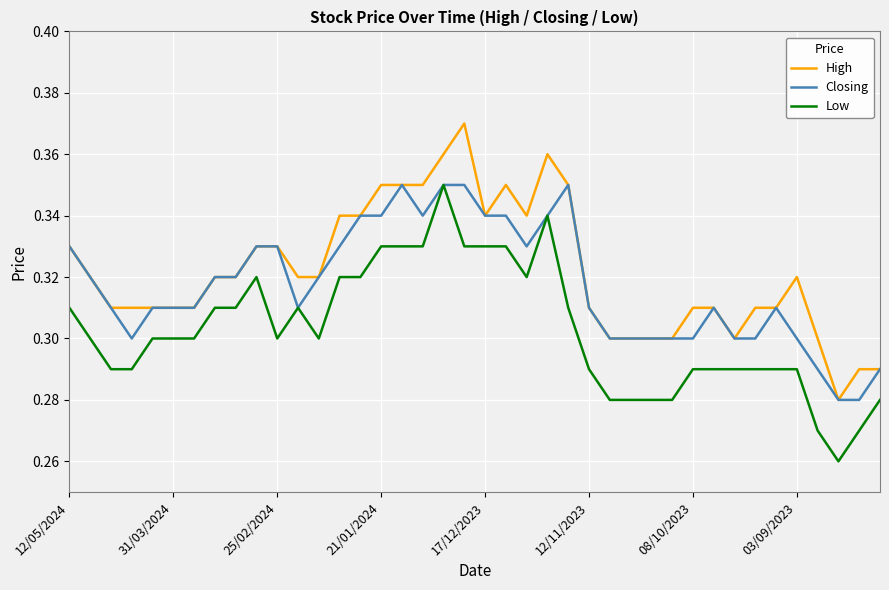

True or false: Low and High cross at least once.

False